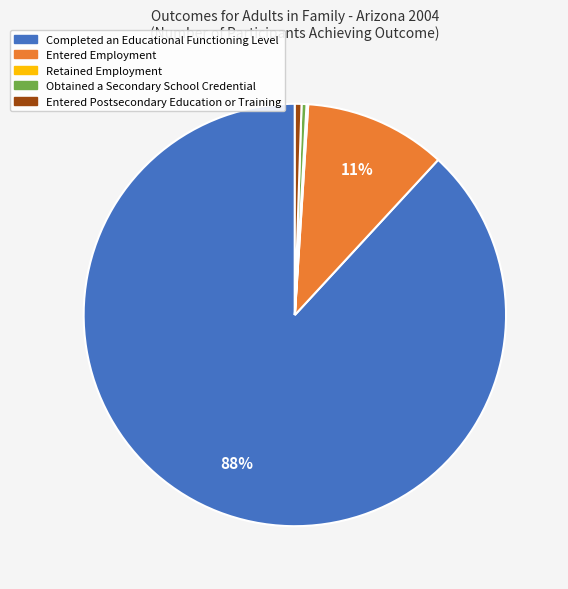

Which category accounts for the majority?

Completed an Educational Functioning Level